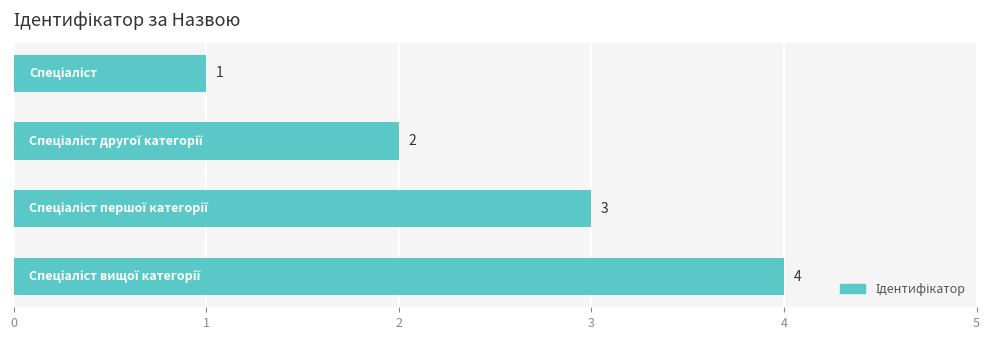

What is the maximum value shown in the chart?

4